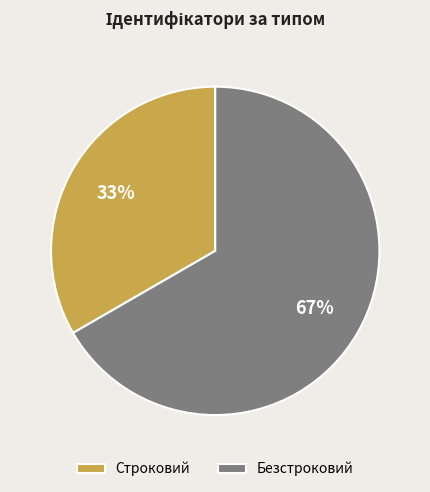

Do Строковий and Безстроковий together represent more than half of the pie?

Yes